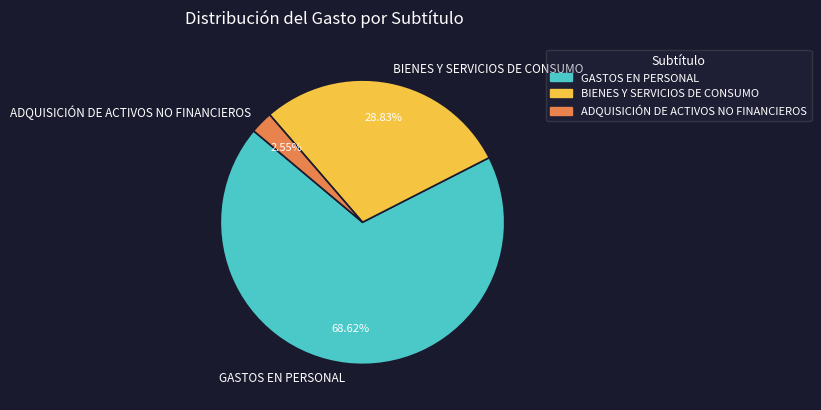

Combined, do ADQUISICIÓN DE ACTIVOS NO FINANCIEROS and GASTOS EN PERSONAL account for over 50%?

Yes